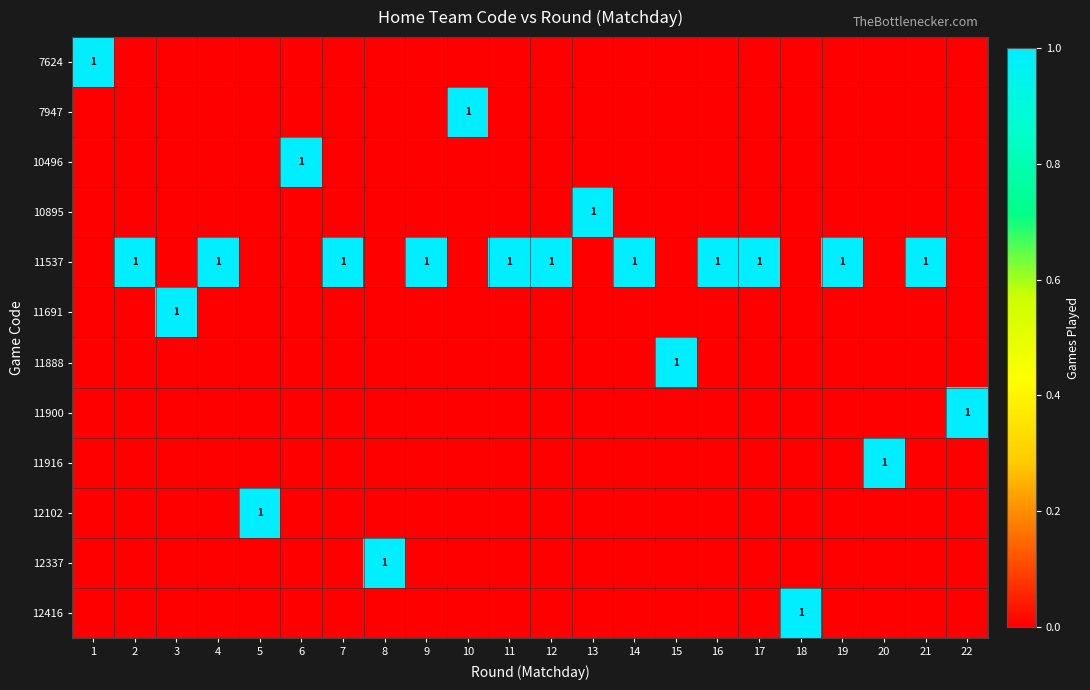

True or false: 11537 has a value of 0 at 17.

False